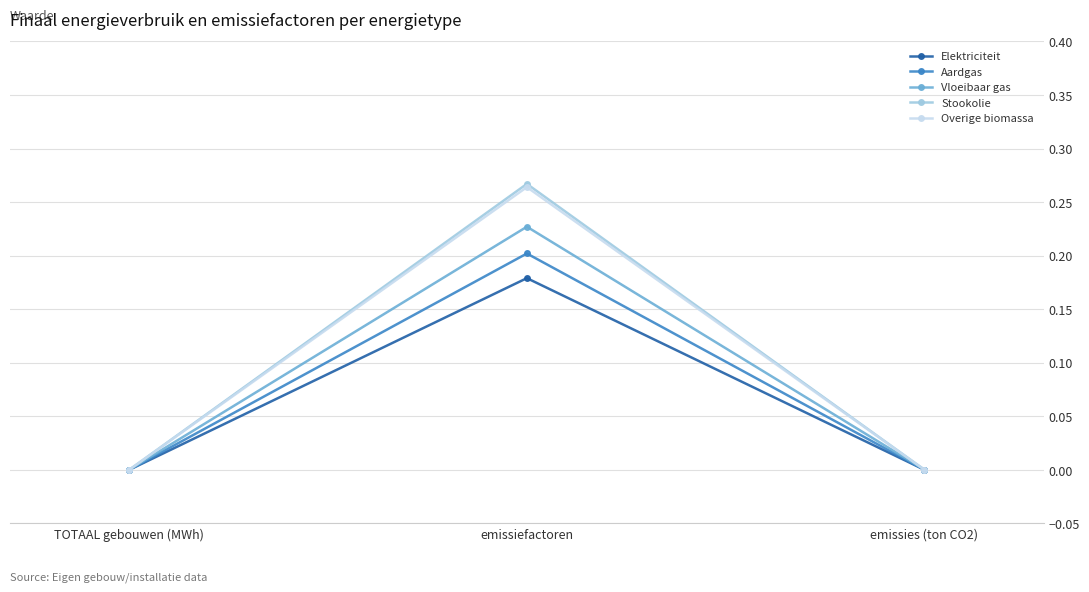

Which series has the widest spread of values?

Stookolie